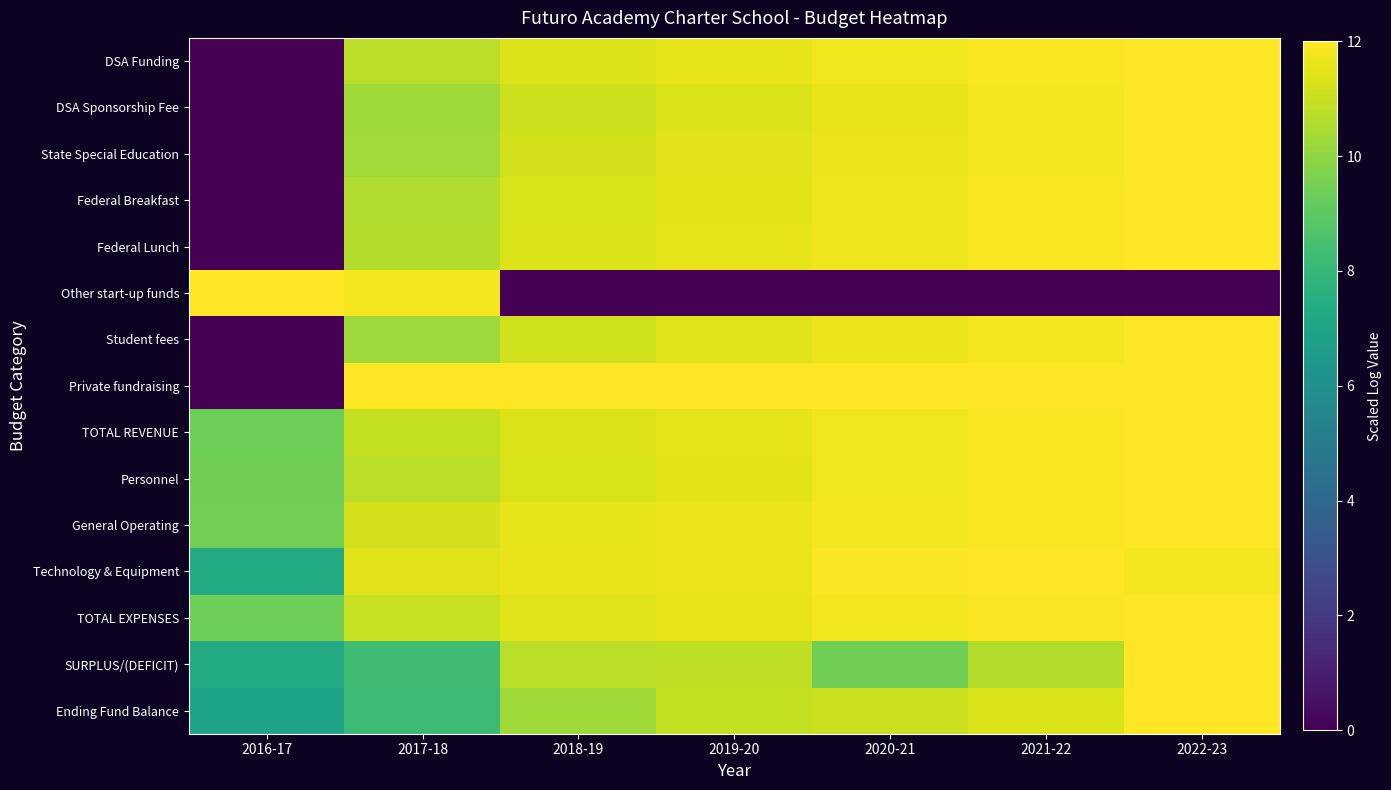

At how many categories does at least one series exceed 0?

7